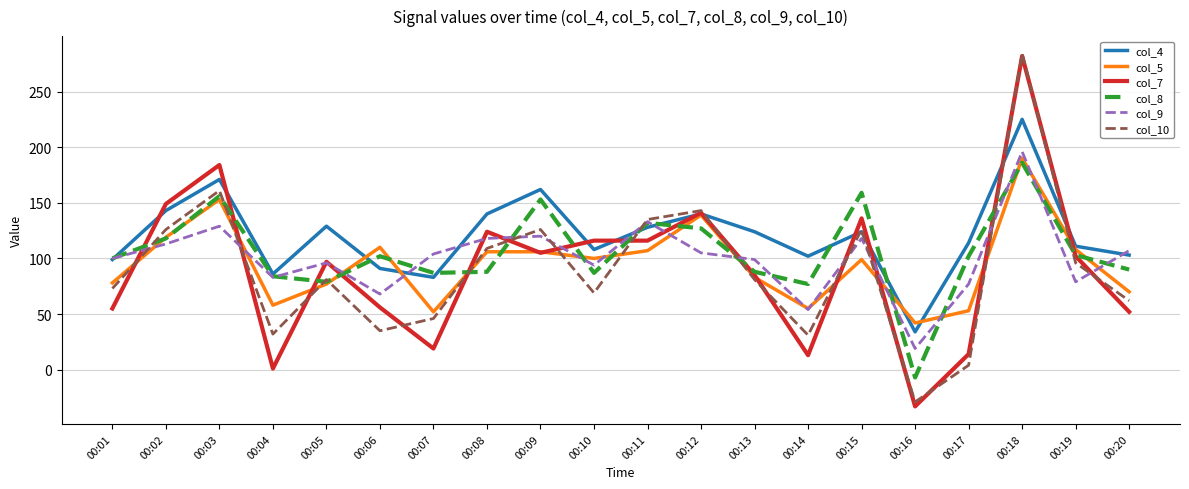

Which series has the largest total across all categories?

col_4